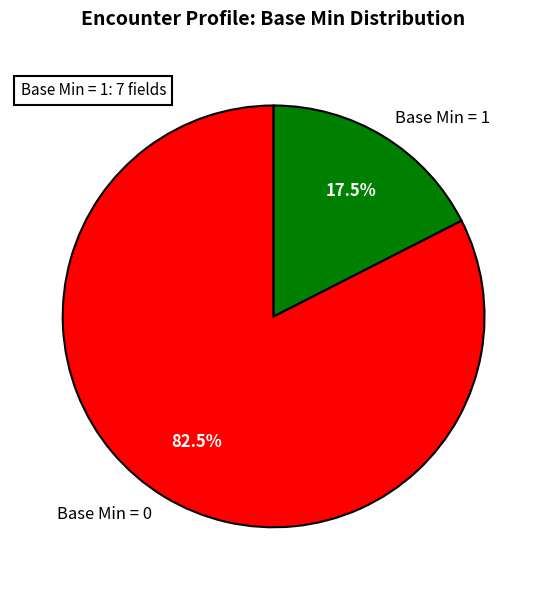

Combined, do Base Min = 1 and Base Min = 0 account for over 50%?

Yes